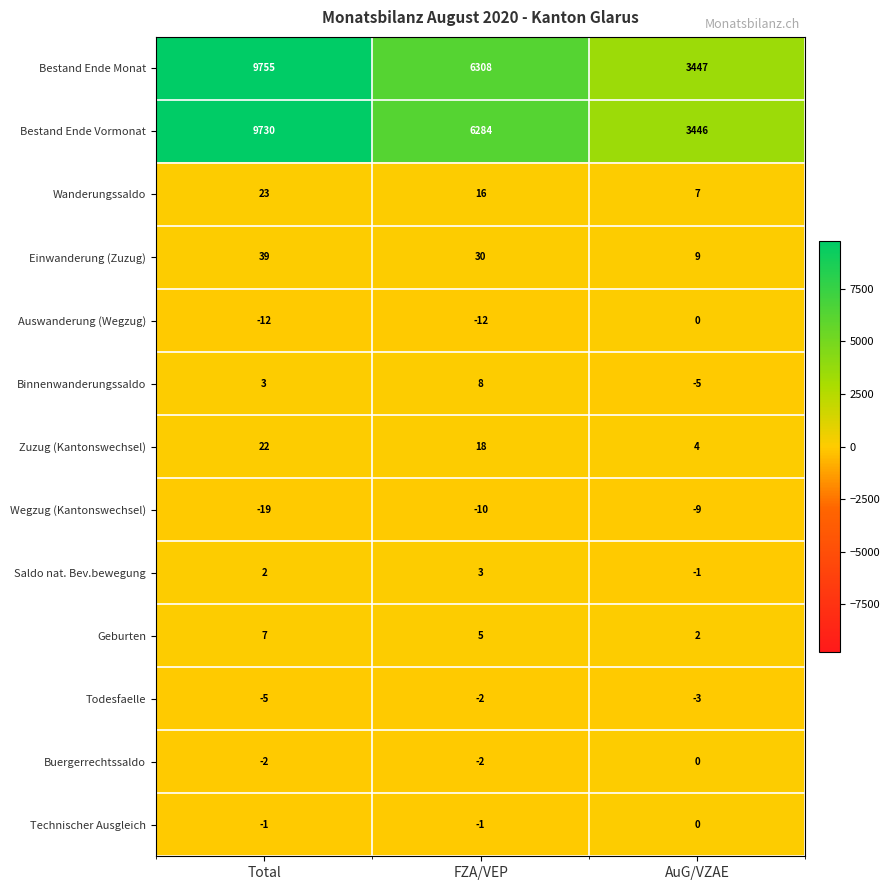

At which label is Einwanderung (Zuzug) closest to 24?

FZA/VEP